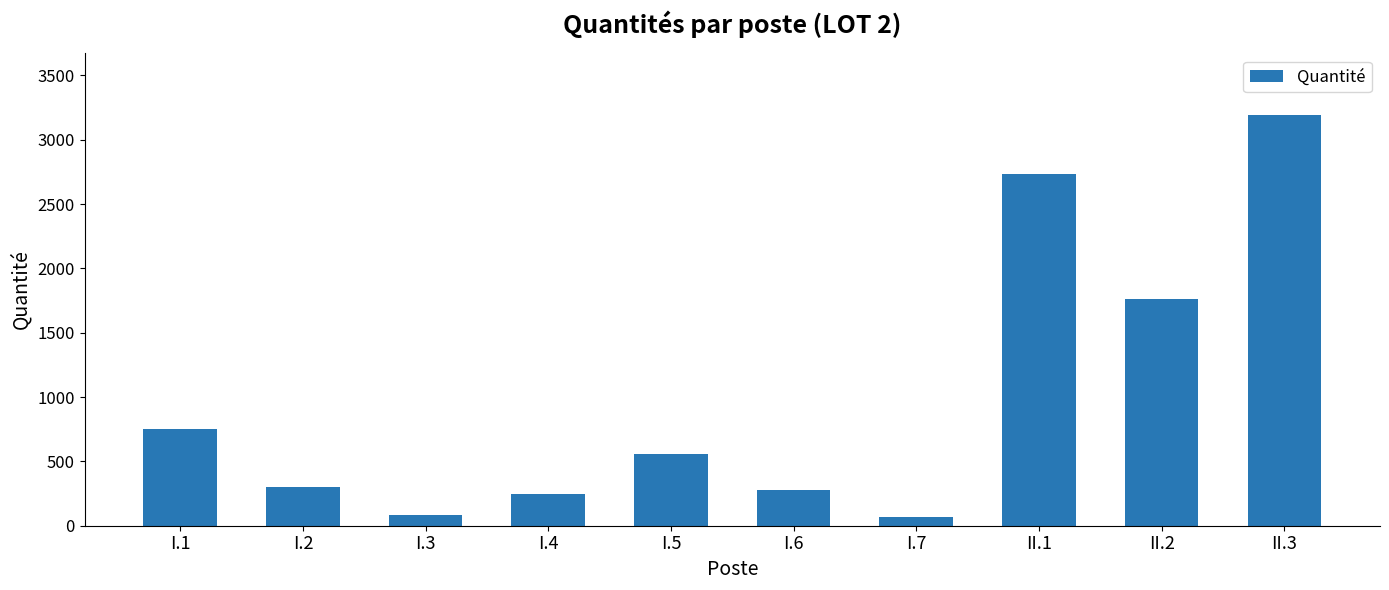

Which has a higher value, I.6 or I.1?

I.1